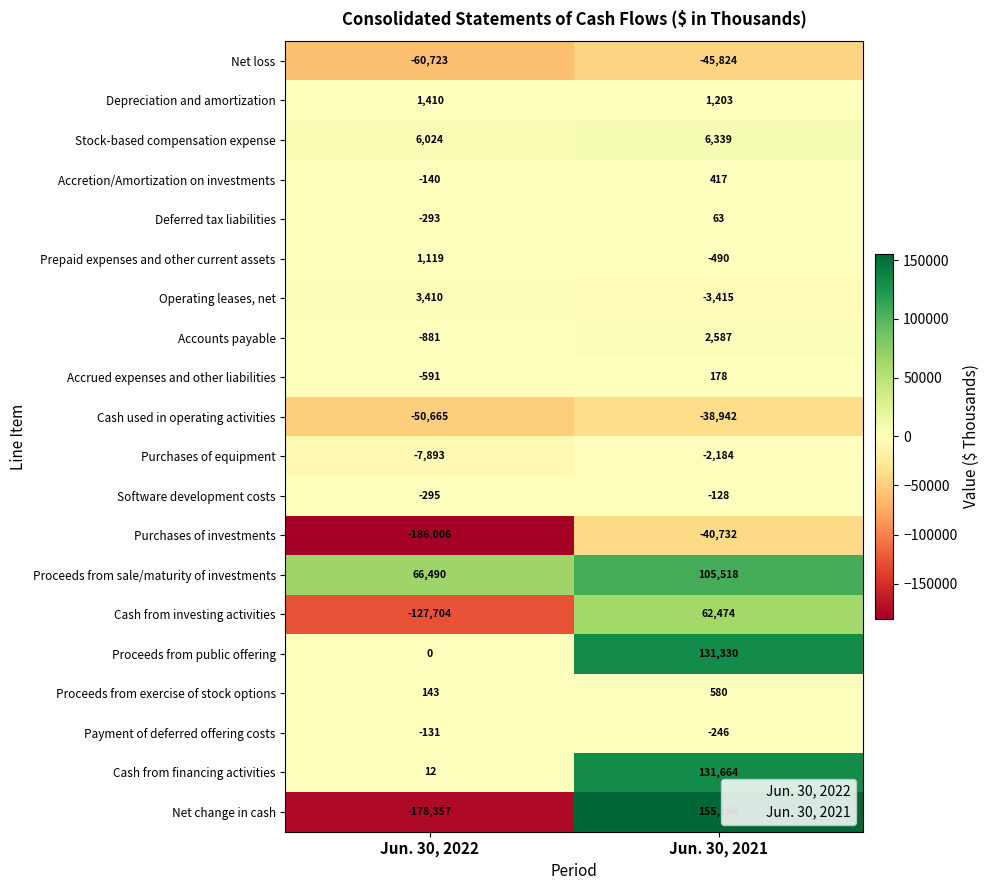

What is the difference between the maximum and minimum values in the Proceeds from public offering series?

131330